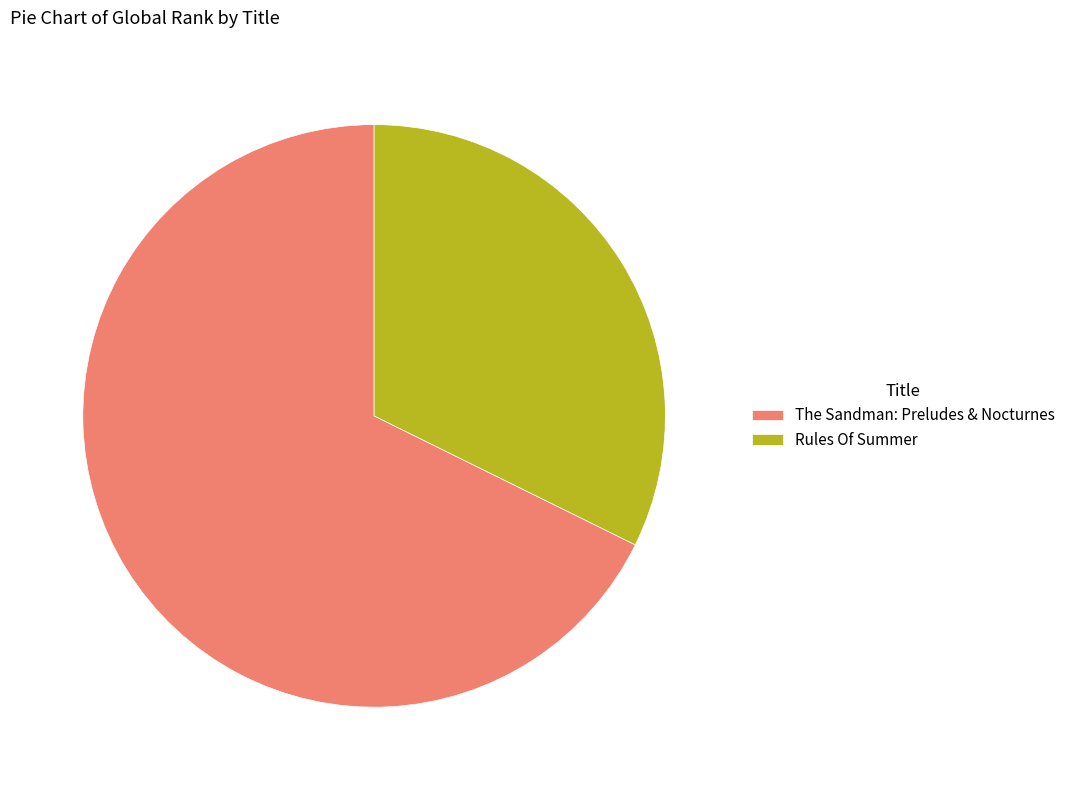

Count the number of slices in the pie.

2